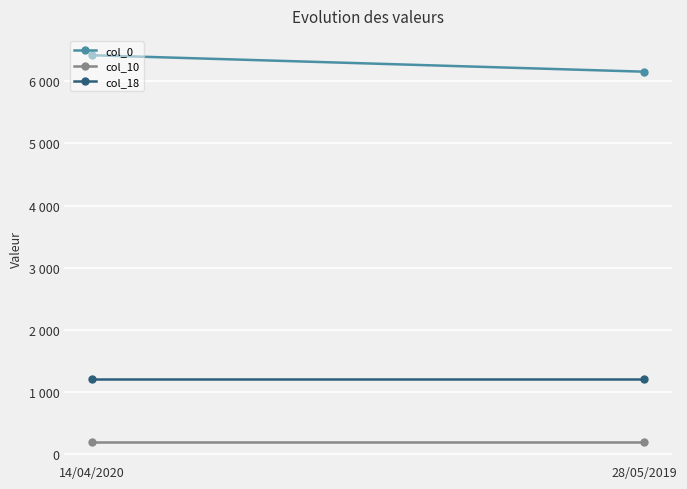

Reading left to right, list all the values displayed in this chart.

col_0: 14/04/2020=6418	28/05/2019=6153
col_10: 14/04/2020=200	28/05/2019=200
col_18: 14/04/2020=1212	28/05/2019=1212